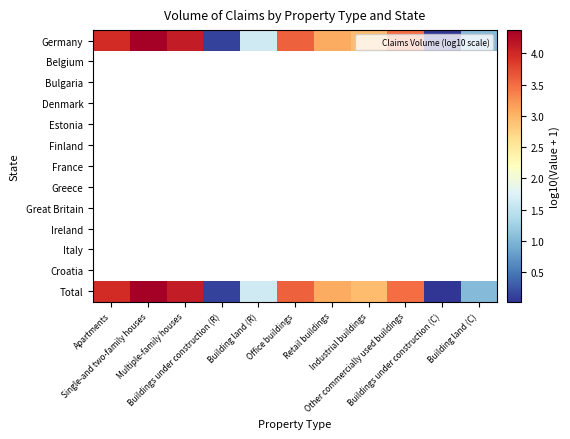

At how many categories does at least one series exceed 1?

9